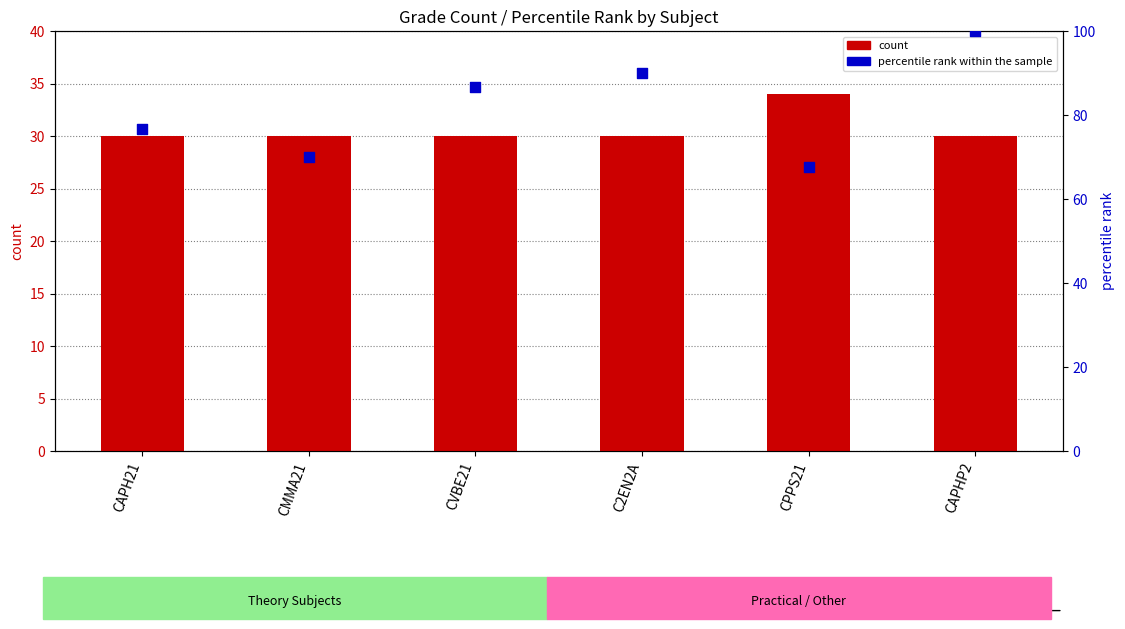

At how many categories does at least one series exceed 84?

3